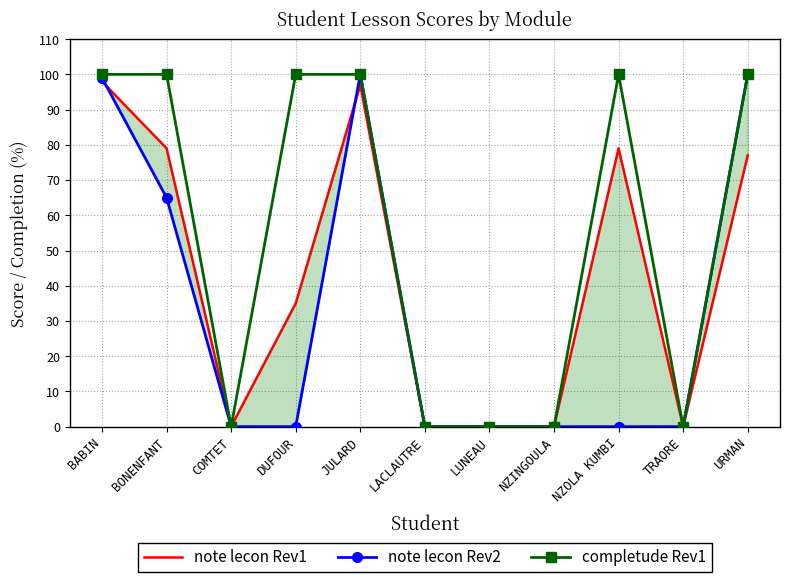

At which category does the chart reach its minimum across all series?

COMTET